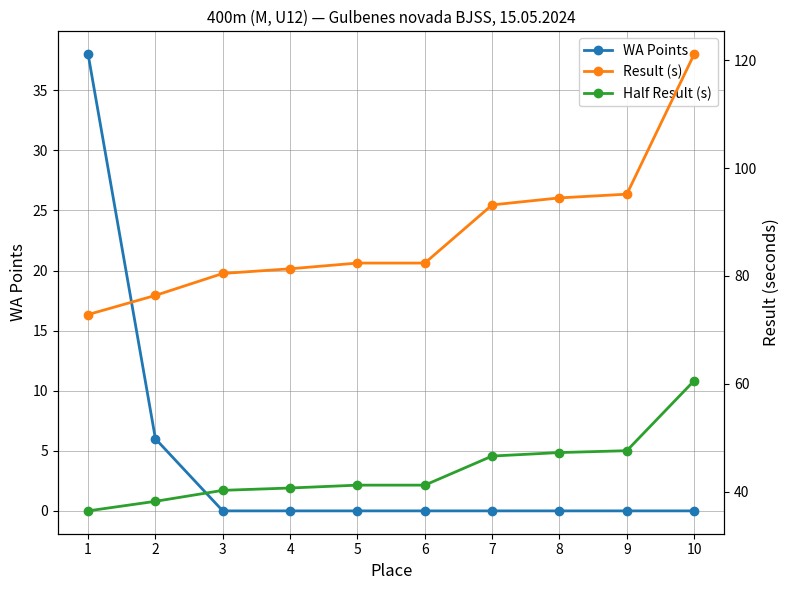

What are all the series names shown in the legend?

WA Points, Result (s), Half Result (s)